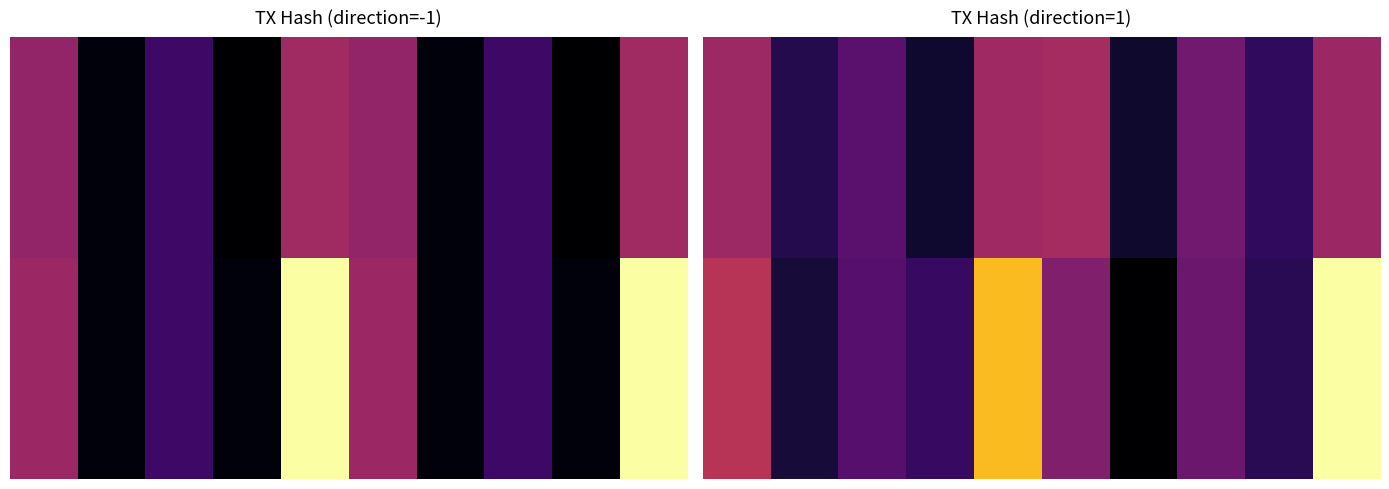

What is the difference between the second highest and minimum values in the 0.00 series?

35.7